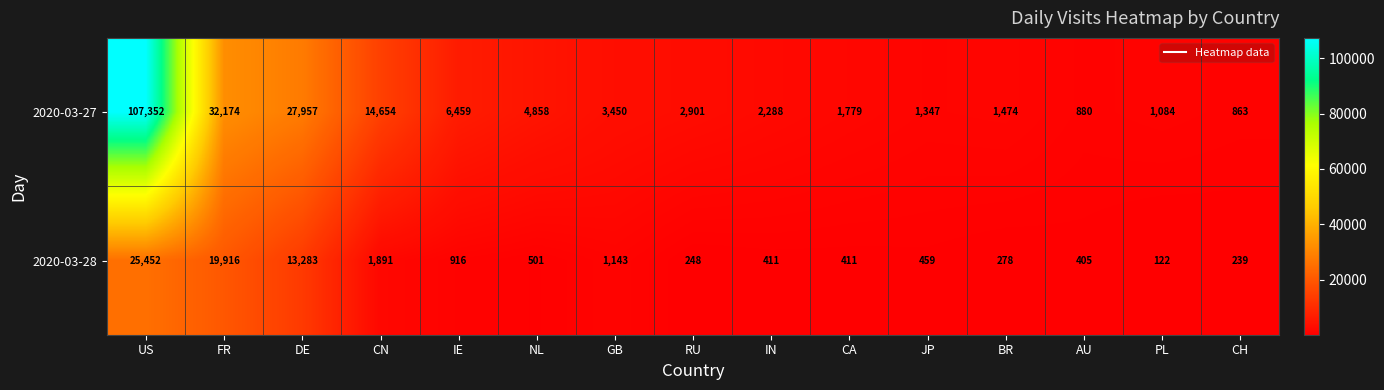

Which series has the largest total across all categories?

2020-03-27